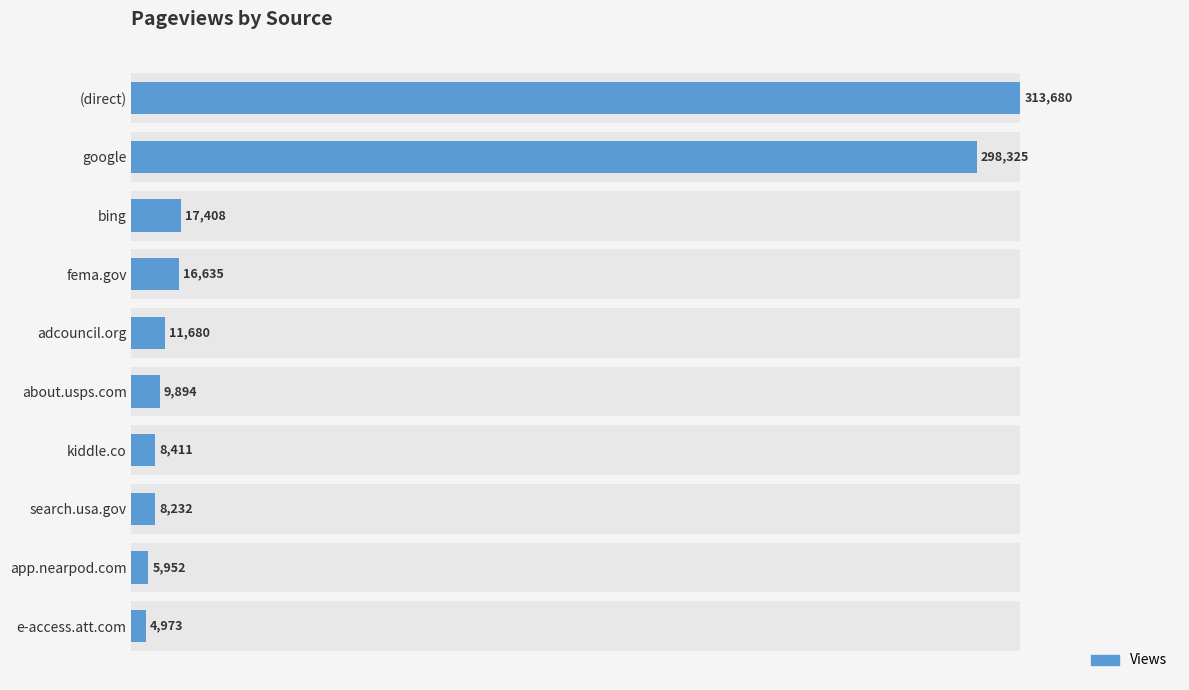

True or false: the data shows 5733 at fema.gov.

False